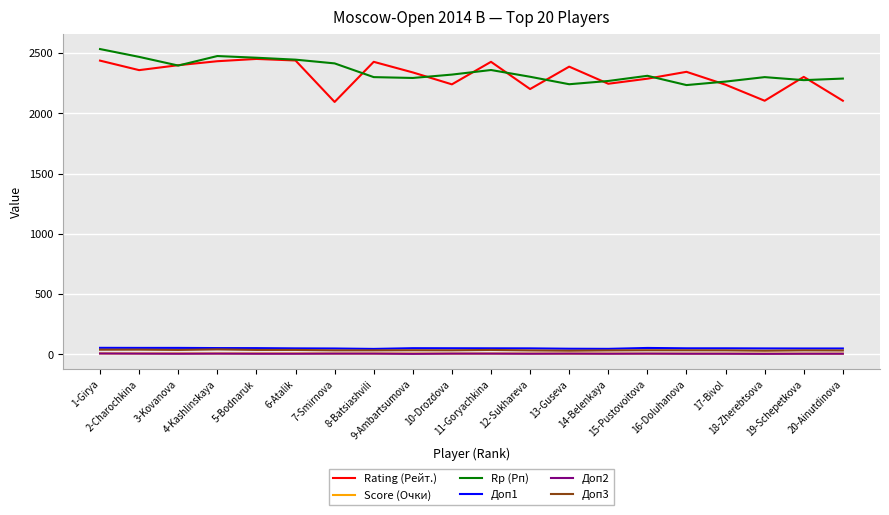

Which series has the largest total across all categories?

Rp (Рп)